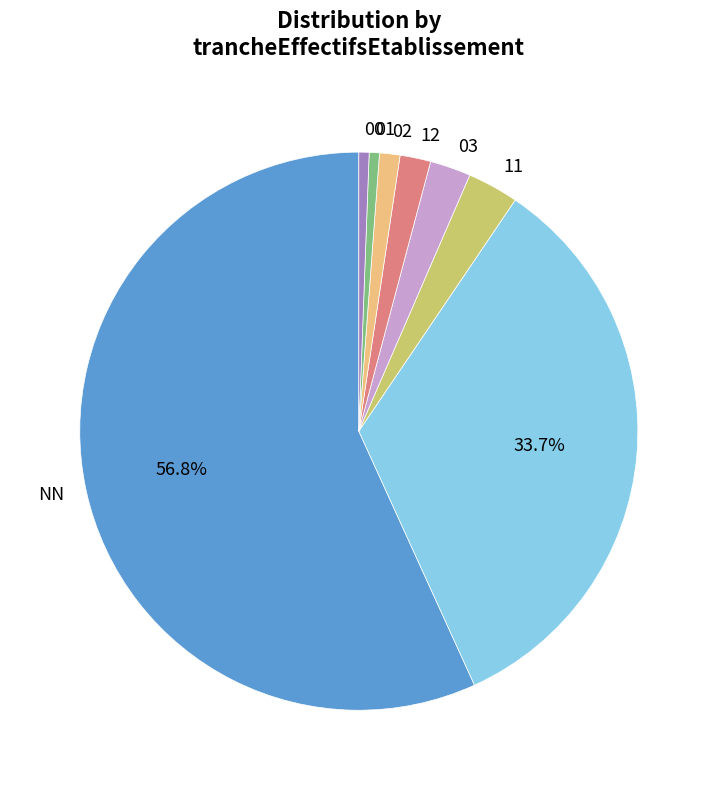

Does any single category account for the majority?

Yes